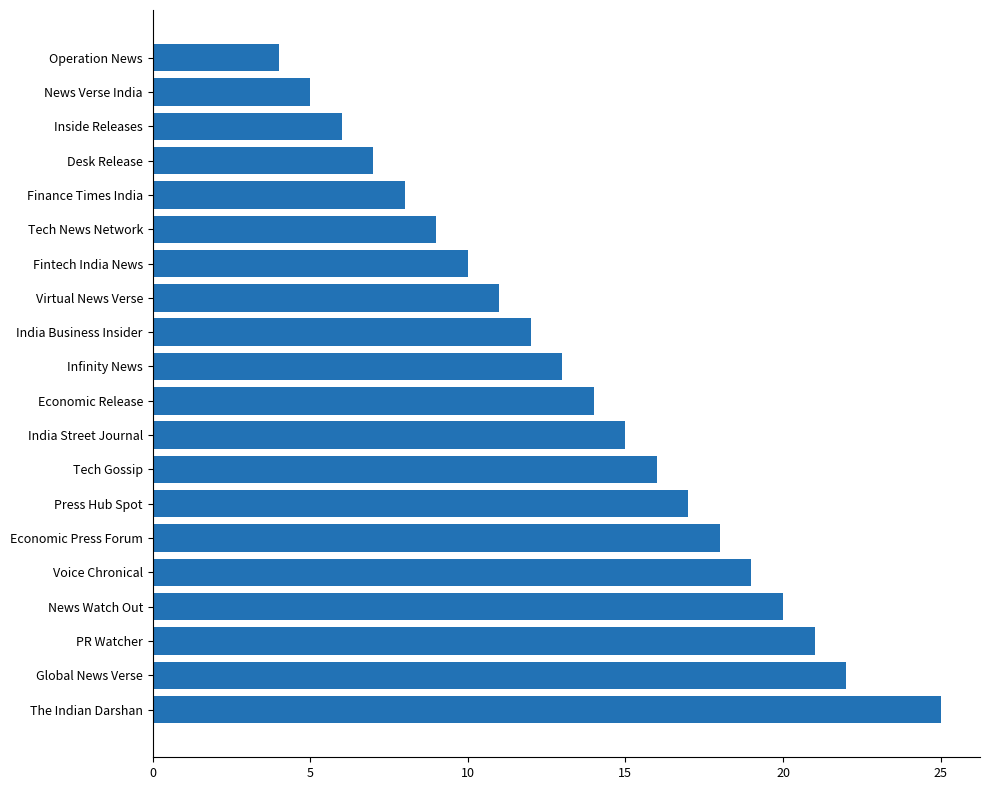

Reading top to bottom, extract all data points from this chart.

Operation News=4	News Verse India=5	Inside Releases=6	Desk Release=7	Finance Times India=8	Tech News Network=9	Fintech India News=10	Virtual News Verse=11	India Business Insider=12	Infinity News=13	Economic Release=14	India Street Journal=15	Tech Gossip=16	Press Hub Spot=17	Economic Press Forum=18	Voice Chronical=19	News Watch Out=20	PR Watcher=21	Global News Verse=22	The Indian Darshan=25